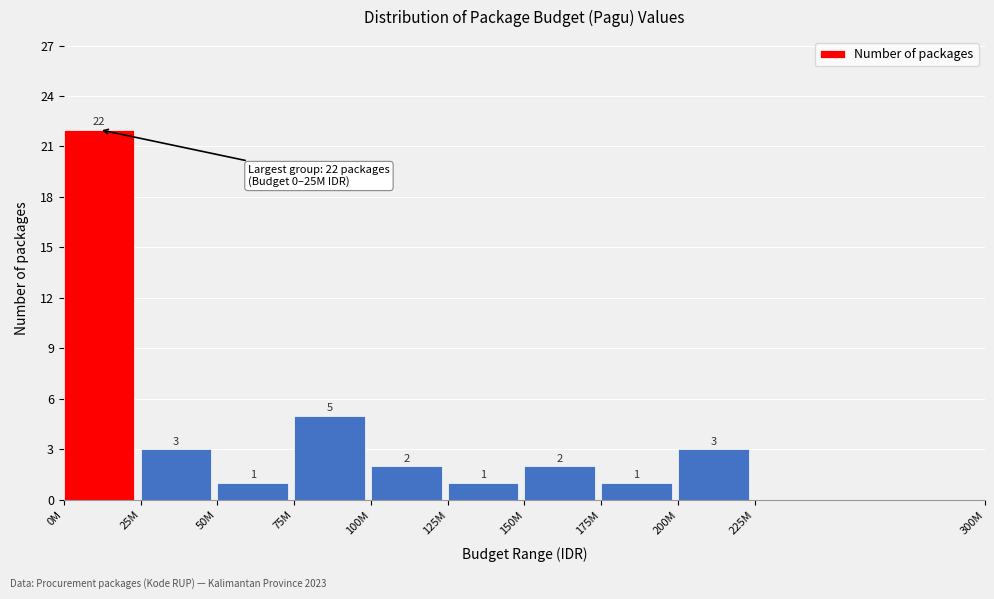

Reading left to right, extract all data points from this chart.

0M=22	25M=3	50M=1	75M=5	100M=2	125M=1	150M=2	175M=1	200M=3	225M=0